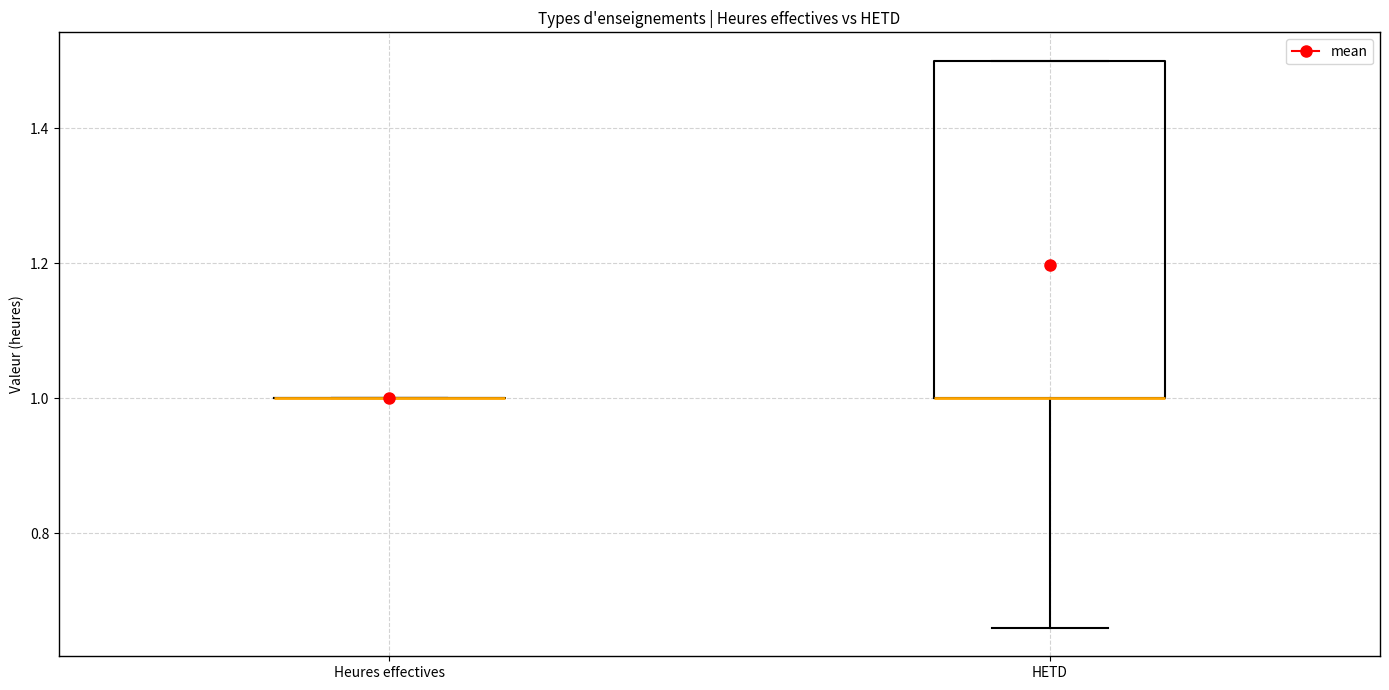

Comparing the boxes themselves (not the whiskers), which one is the tallest?

HETD